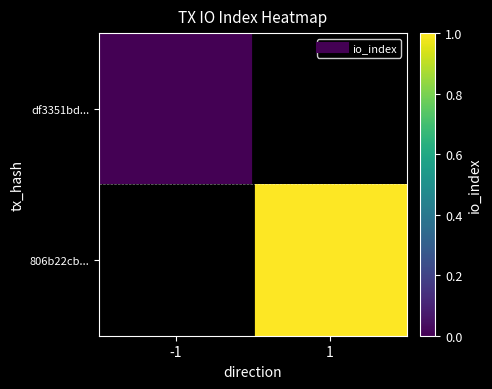

List the series in order of their peak value, highest first.

df3351bd..., 806b22cb...